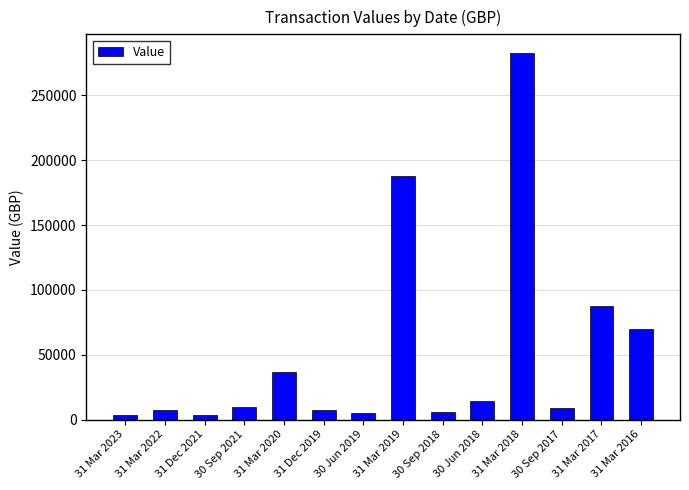

Between 31 Mar 2023 and 30 Sep 2021, which is larger?

30 Sep 2021